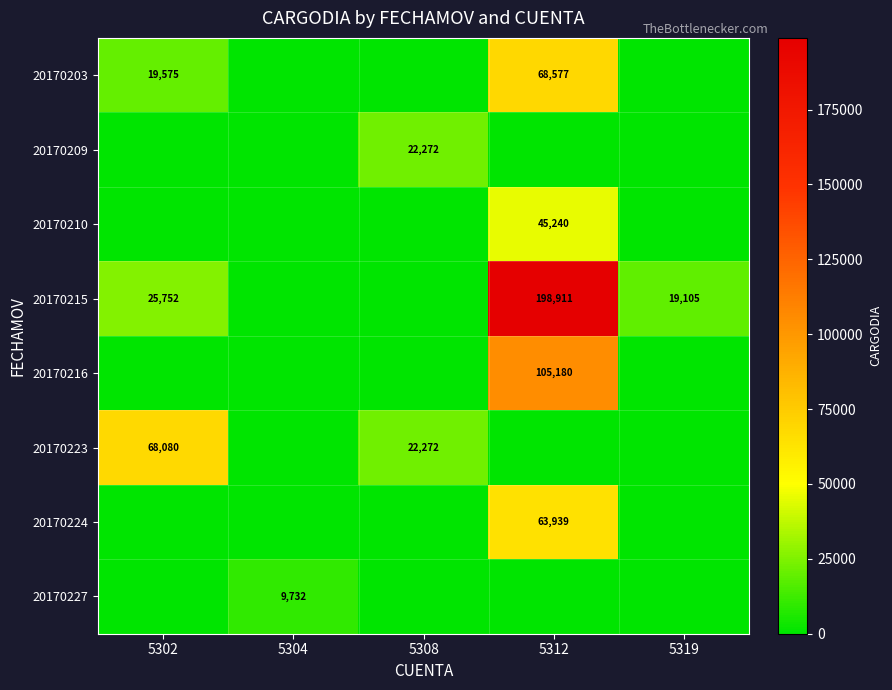

How many data points does each series have?

5